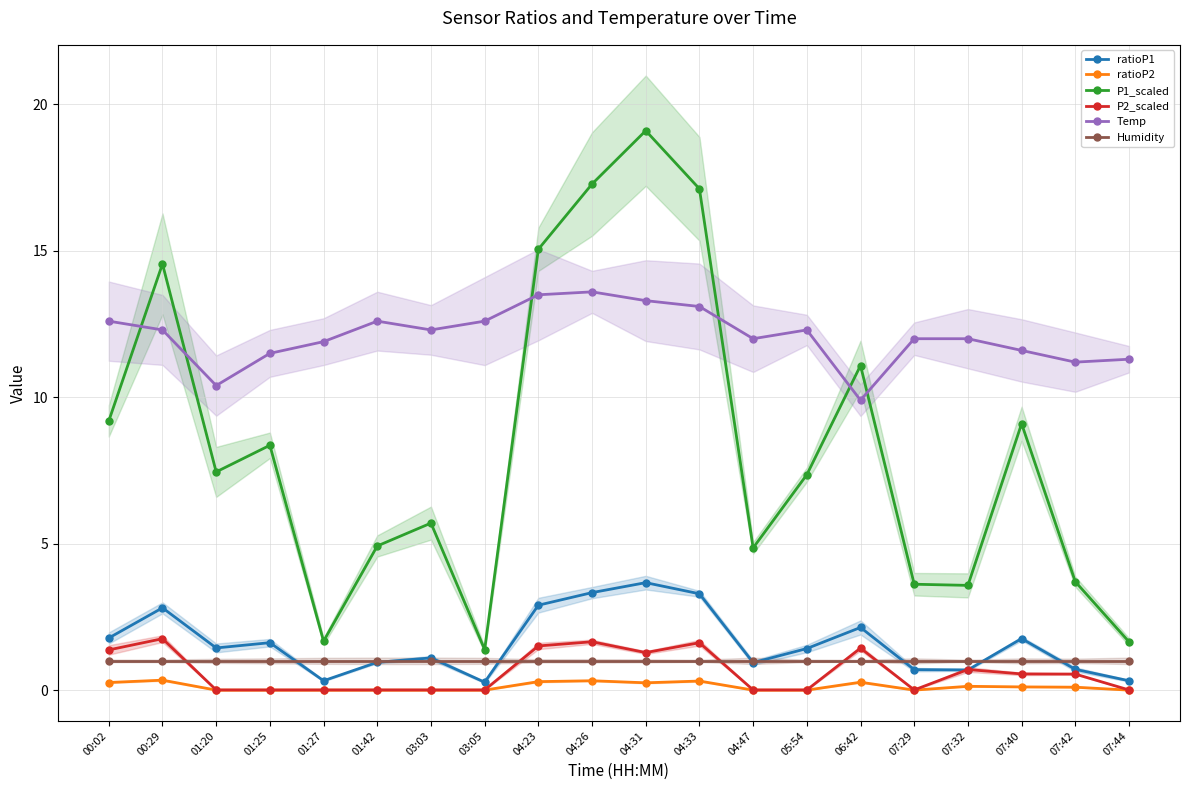

Which series changed the most between 07:32 and 07:40?

P1_scaled